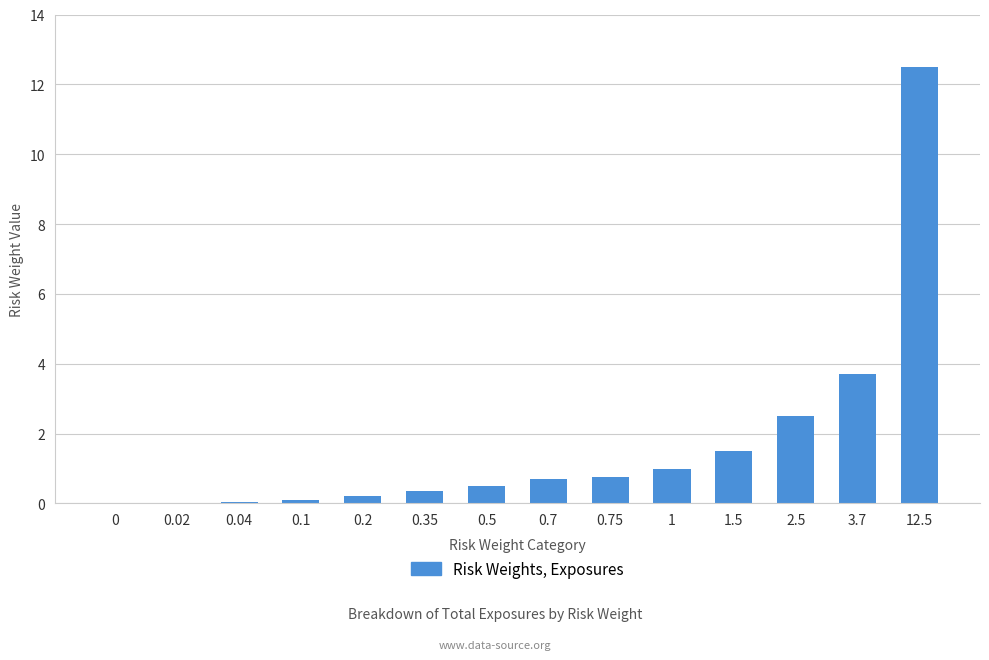

True or false: the data shows 1.0 at 1.

True